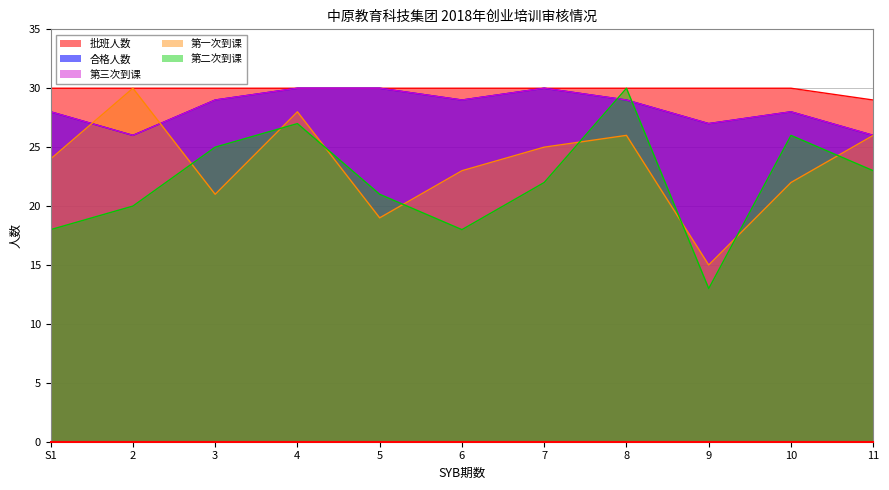

True or false: 第三次到课 and 批班人数 cross at least once.

False